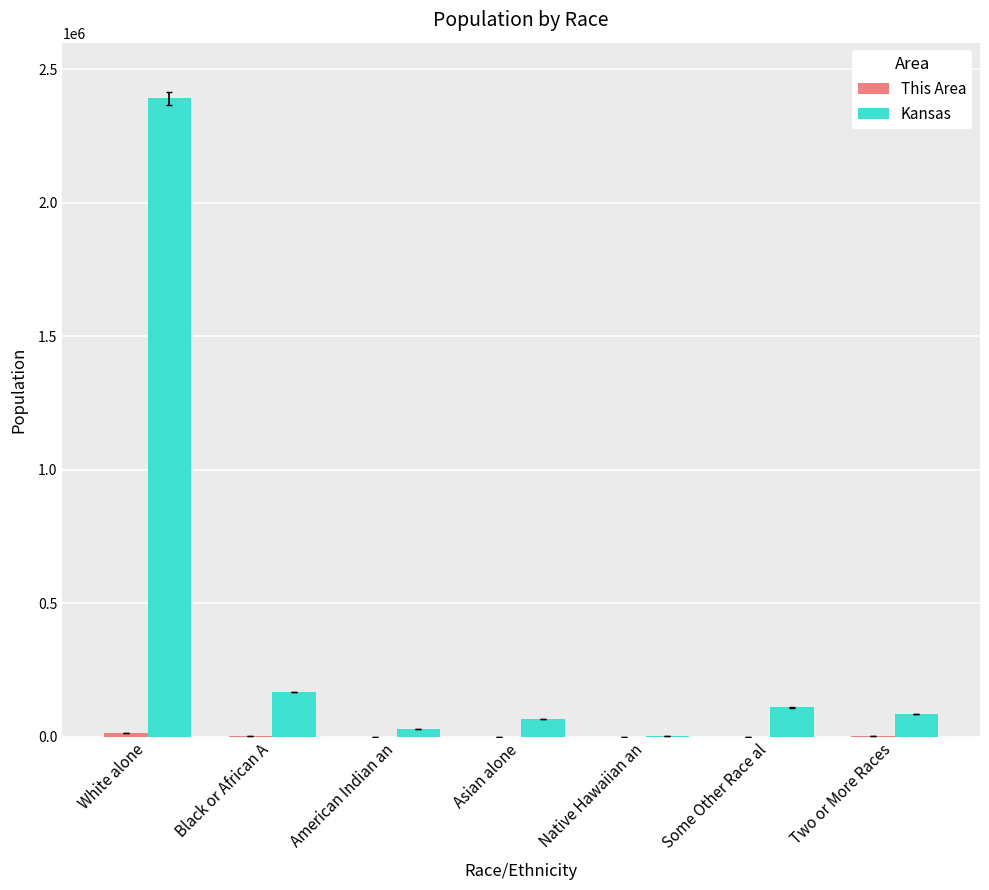

How many distinct data groups are displayed?

2